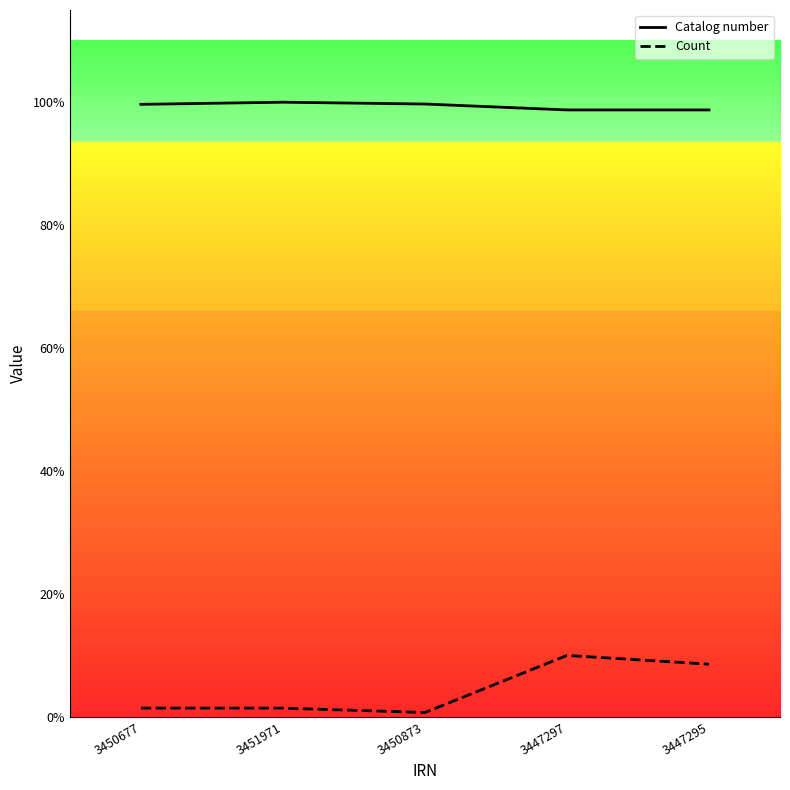

How many categories are shown in the chart?

5